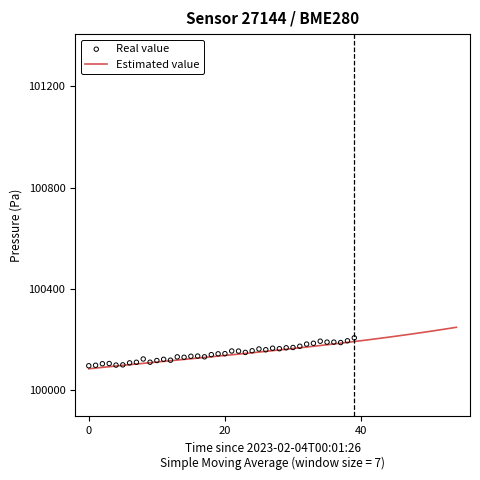

What is the lowest value of the Estimated value series?

100084.3